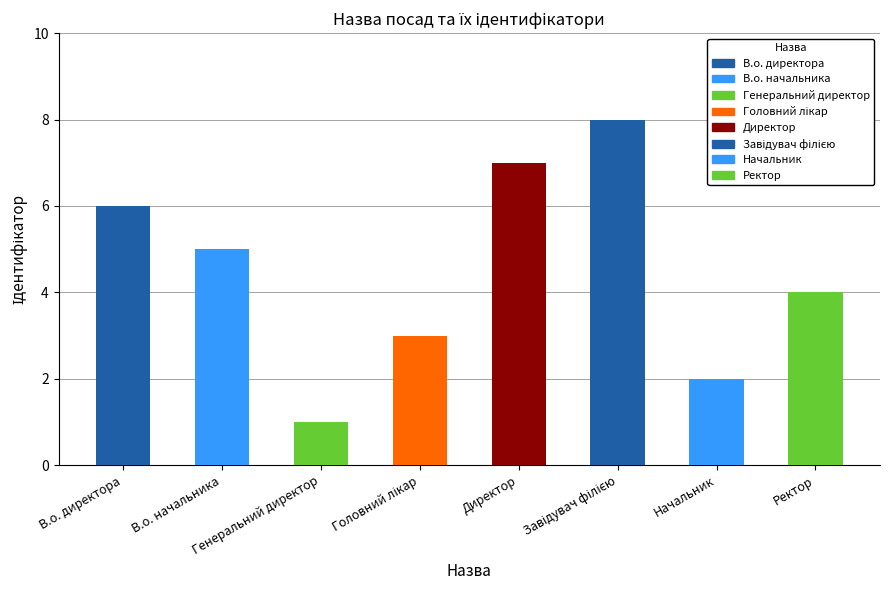

Where is the data nearest to the value 4?

Ректор